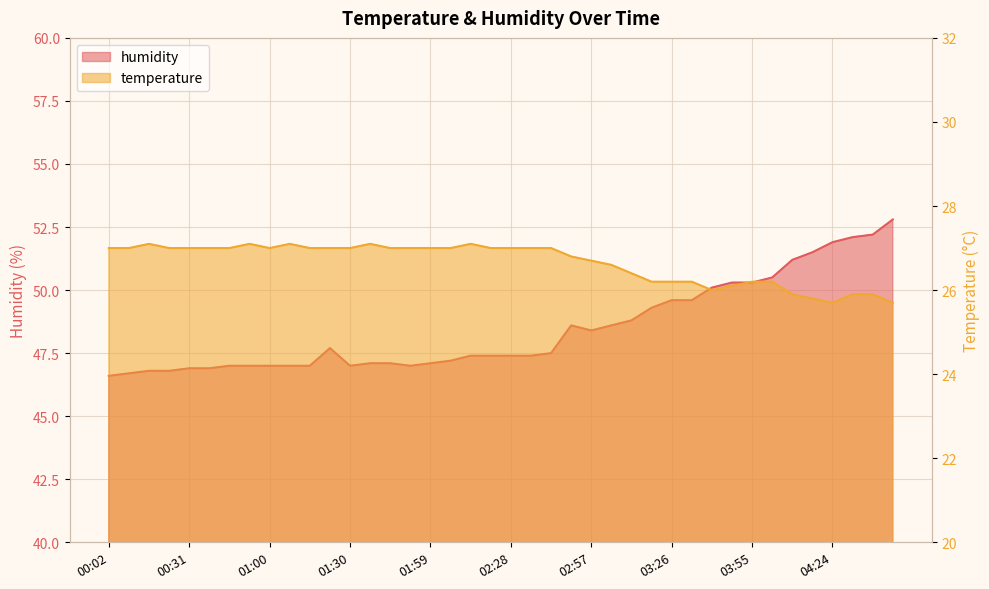

True or false: temperature has a value of 7.7 at 02:21.

False